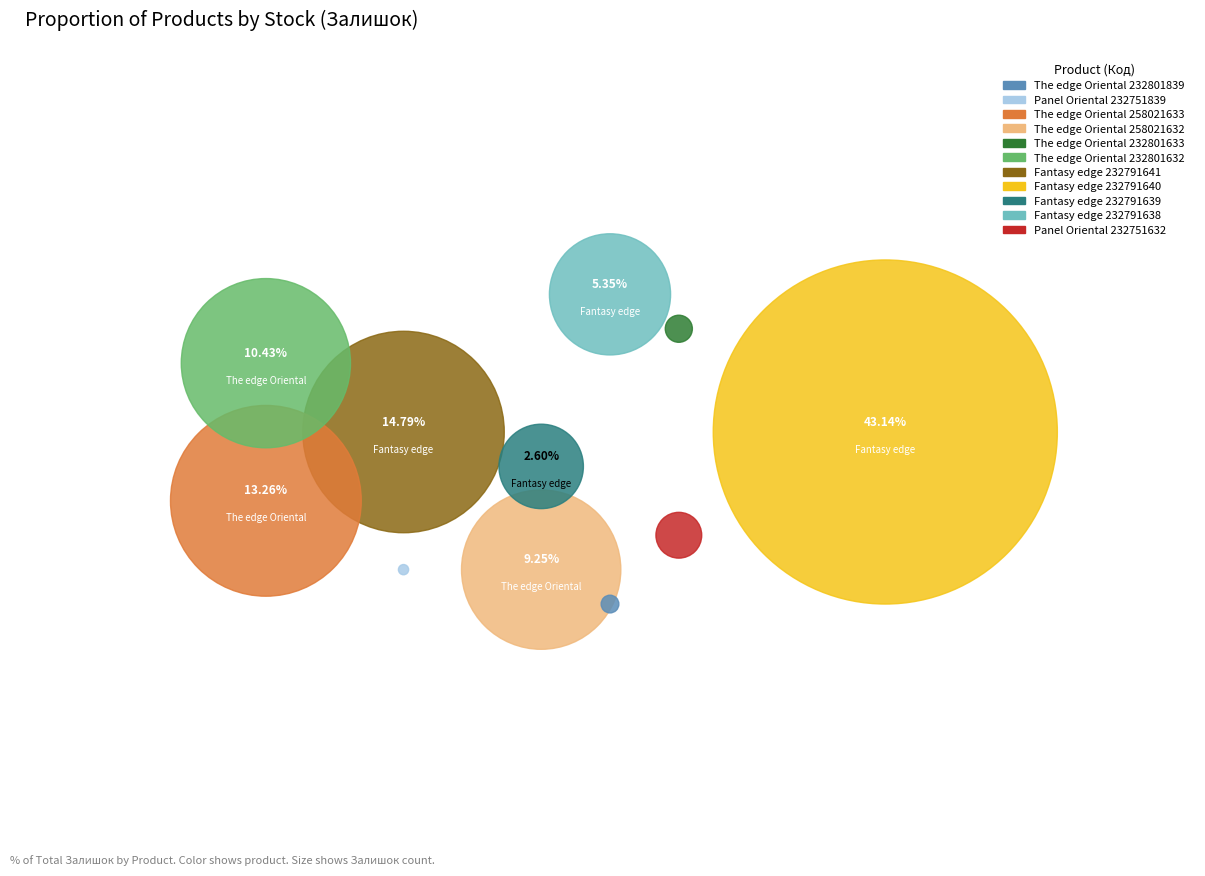

Is it true that The edge of Alvic Oriental (232801632) is 16% of the pie?

False